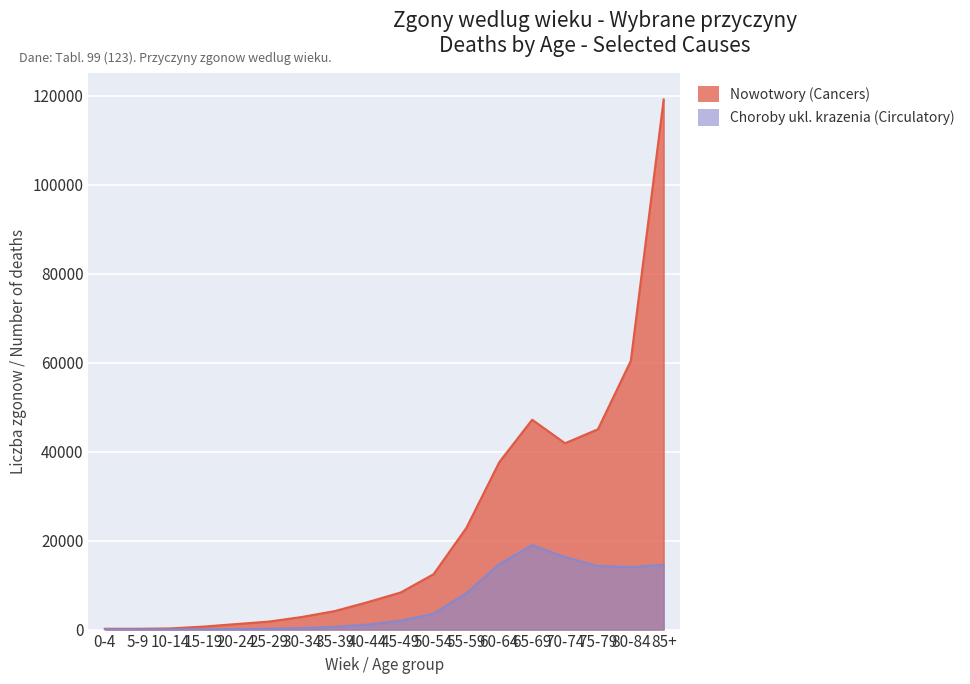

Between 5-9 and 55-59, which series saw the biggest shift?

Choroby ukl. krazenia (Circulatory)